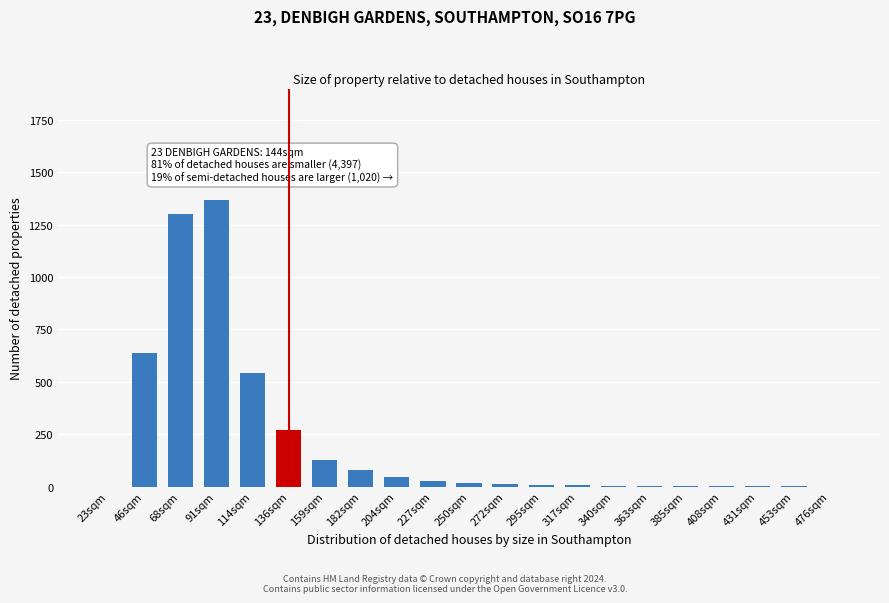

What is the change in value from 68sqm to 91sqm?

+70